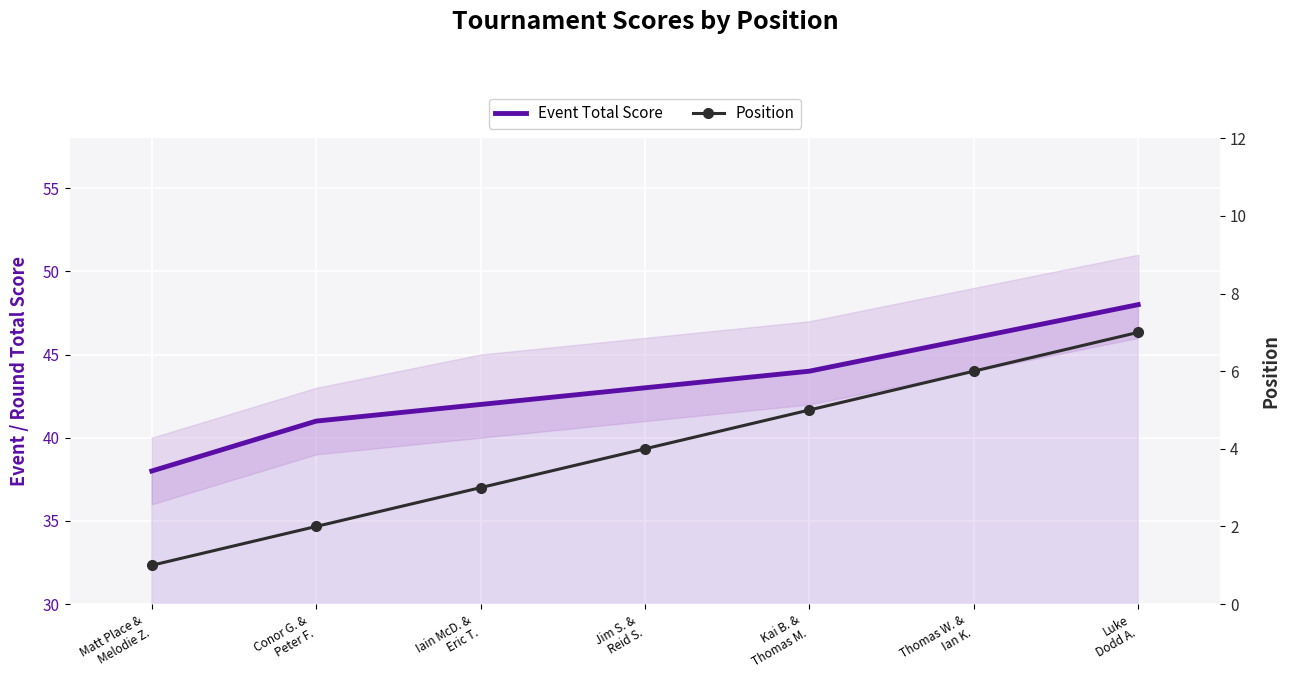

At which label does Event Total Score reach its minimum?

Matt Place &
Melodie Z.